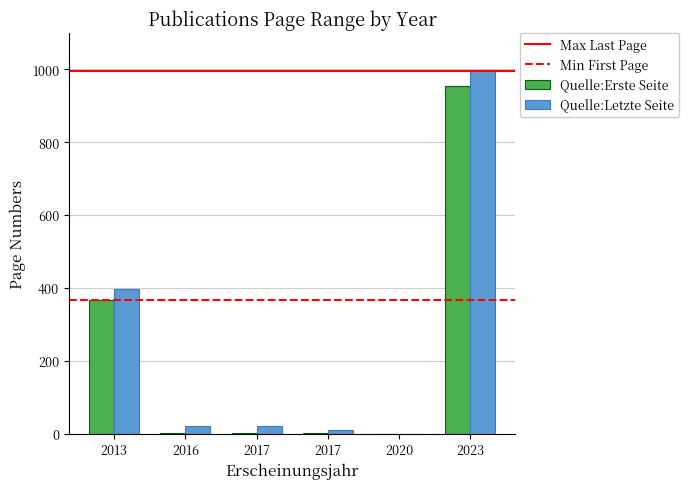

At which label is Quelle:Erste Seite closest to 477?

2013